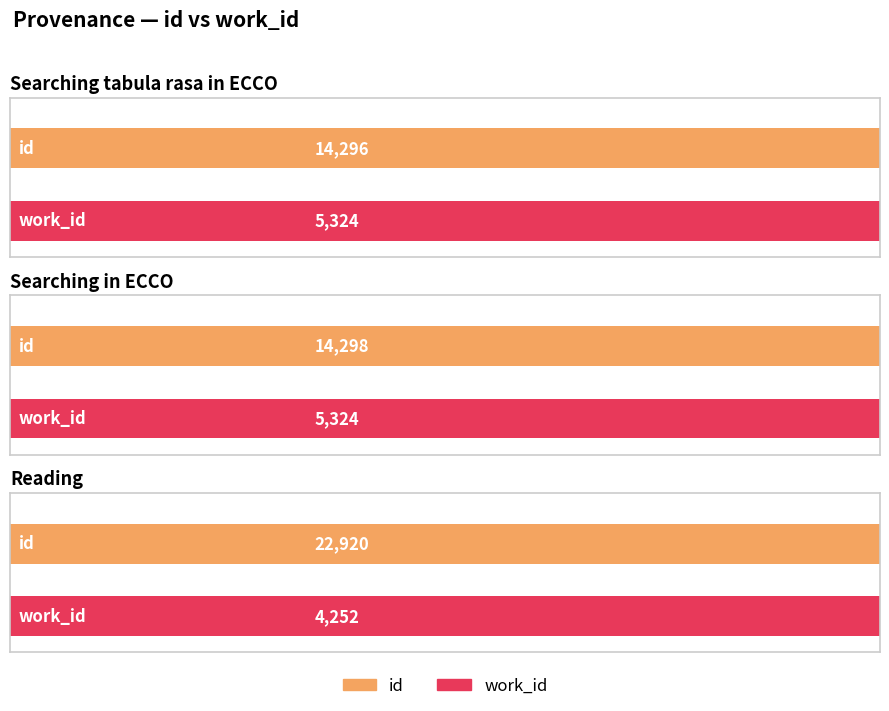

Reading left to right, list all the values displayed in this chart.

id: Searching tabula rasa in ECCO=14296	Searching in ECCO=14298	Reading=22920
work_id: Searching tabula rasa in ECCO=5324	Searching in ECCO=5324	Reading=4252